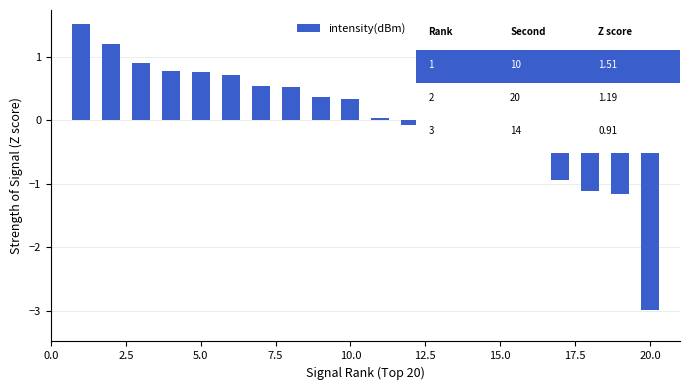

What is the minimum value shown in the chart?

-3.0